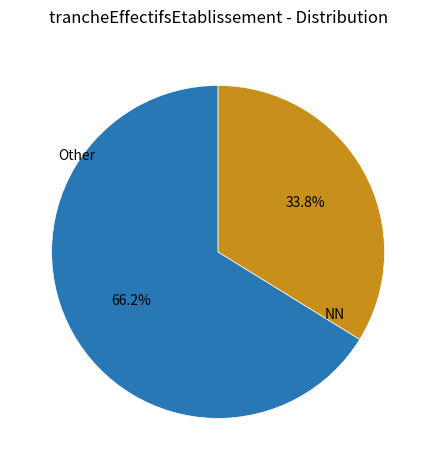

Does any single category account for the majority?

Yes